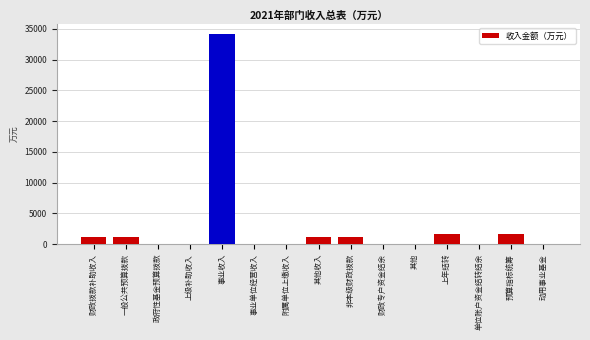

What is the sum of the values at 财政拨款补助收入 and 其他收入?

2281.9